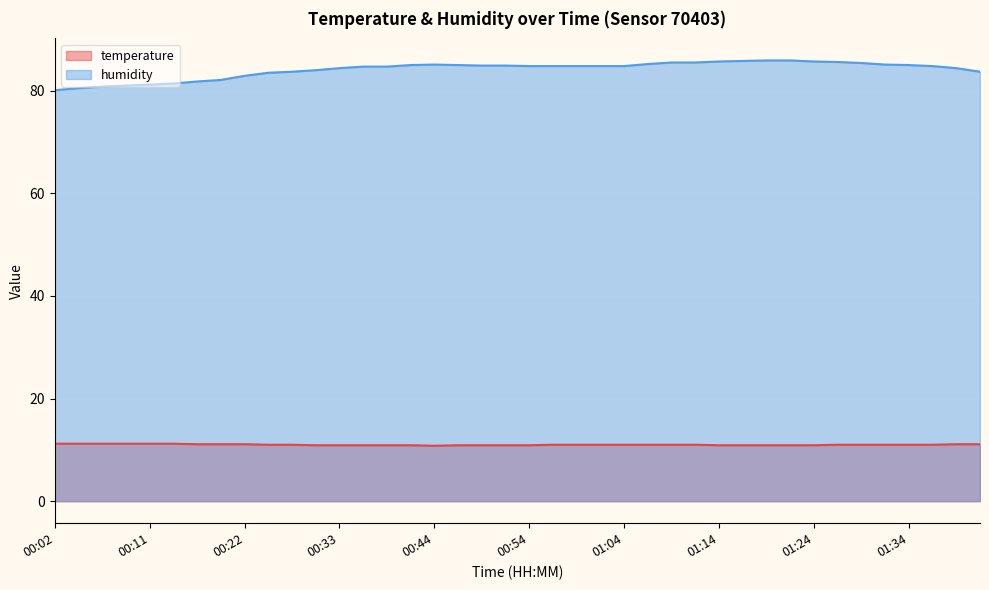

True or false: temperature and humidity cross at least once.

False